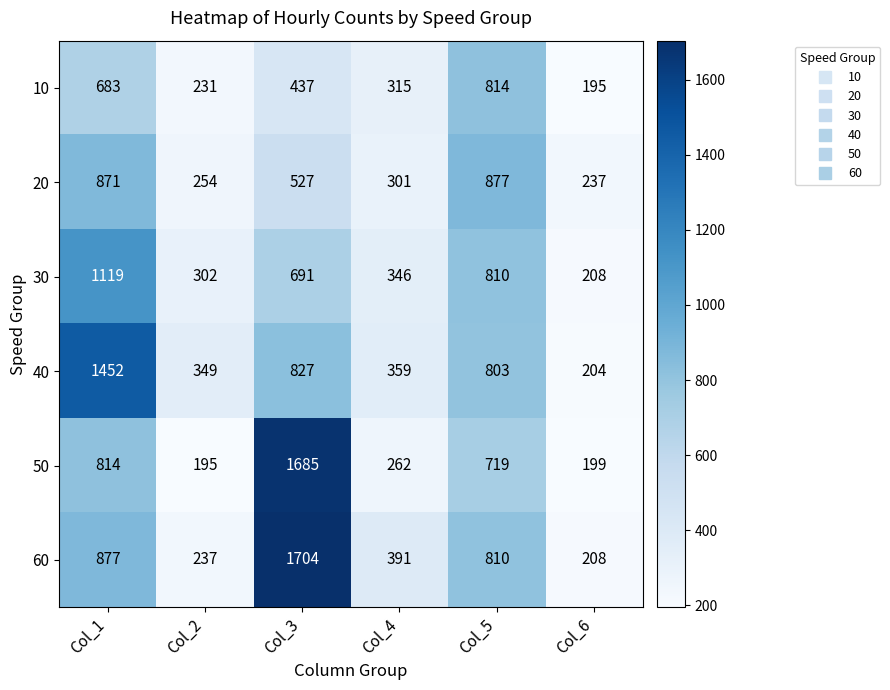

What is the total value across all series at Col_3?

5871